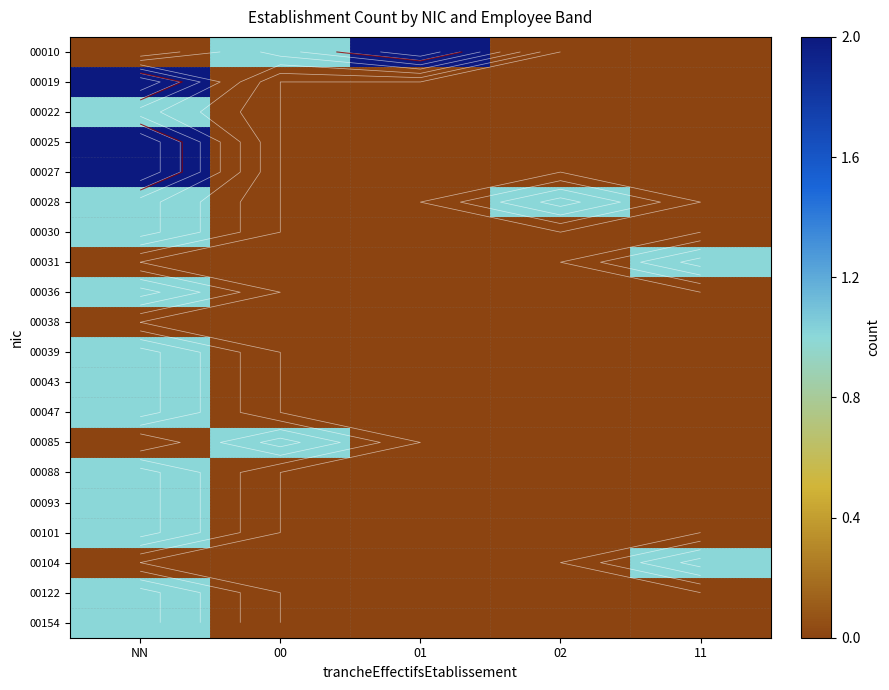

What is the sum of all 00154 values?

1